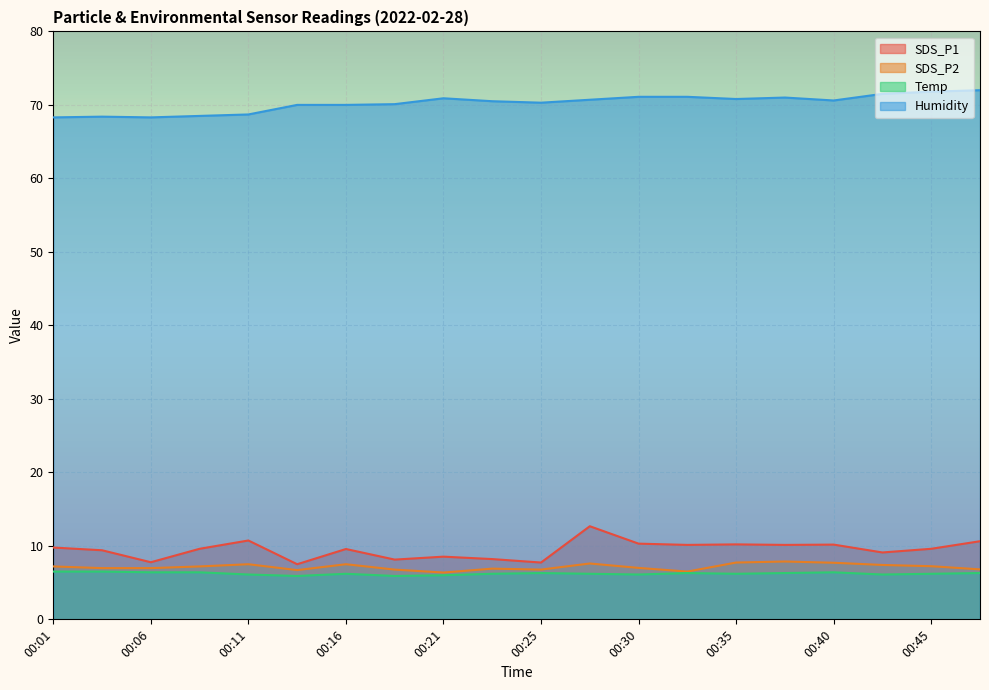

How many categories are shown in the chart?

20